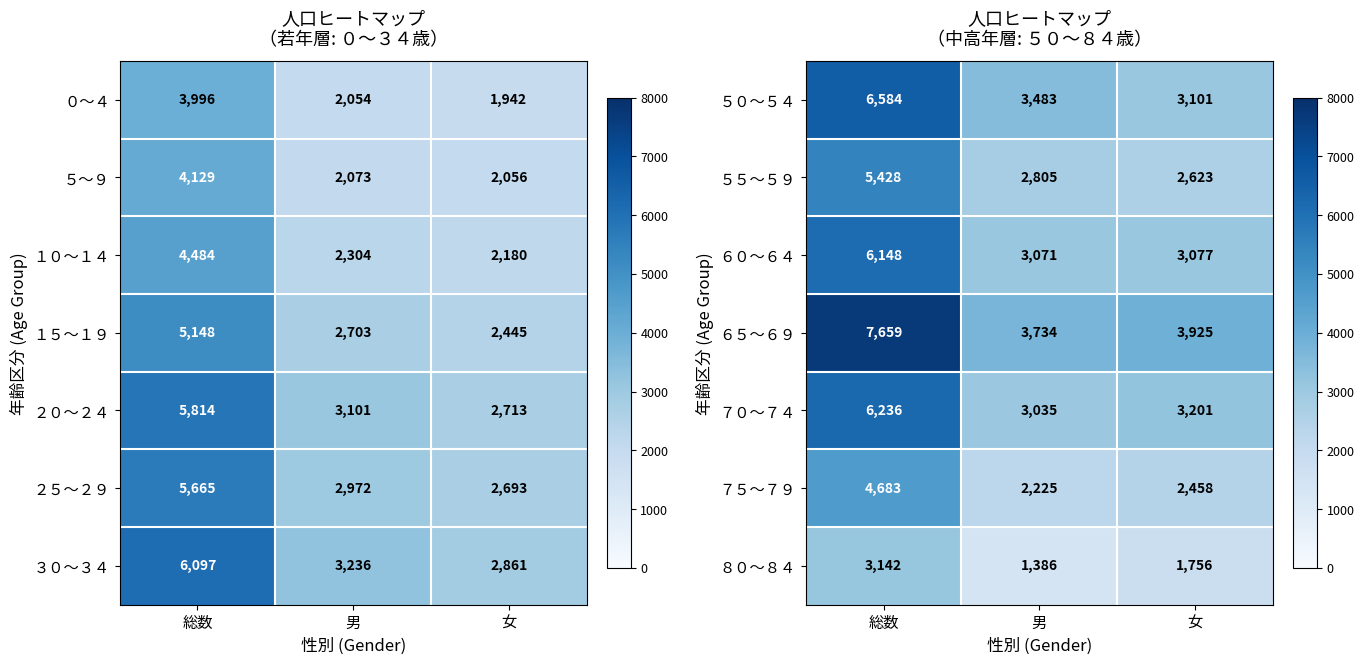

What is the lowest value of the ５５～５９ series?

2623